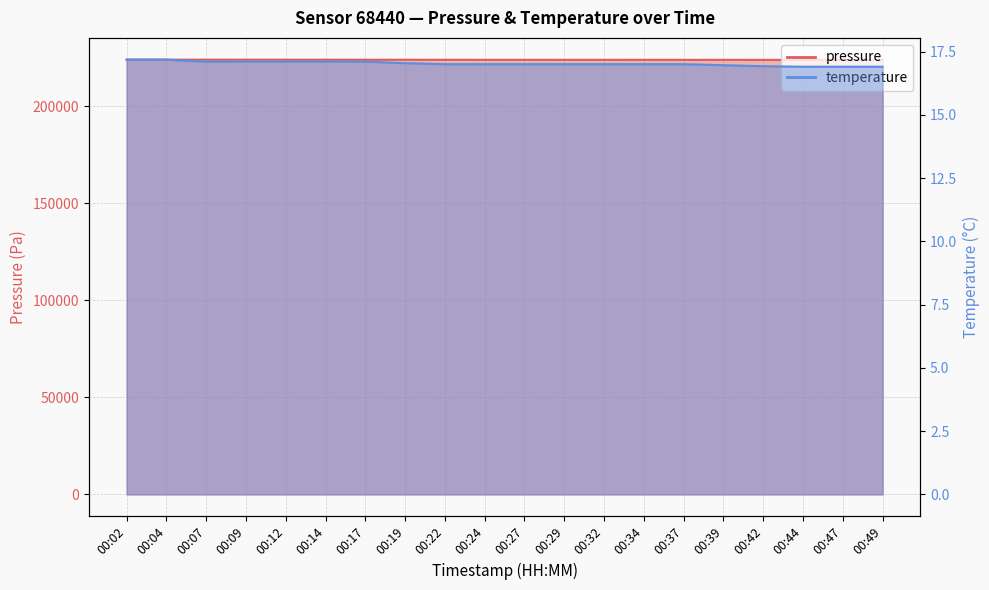

Between 00:04 and 00:32, which series saw the biggest shift?

pressure